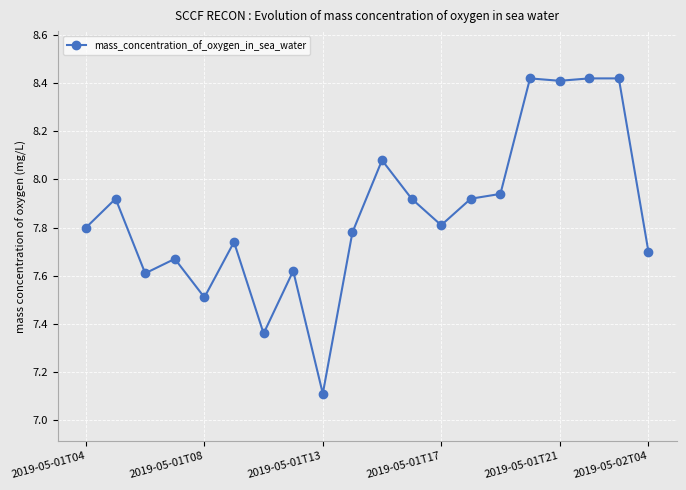

What is the smallest value displayed?

7.1